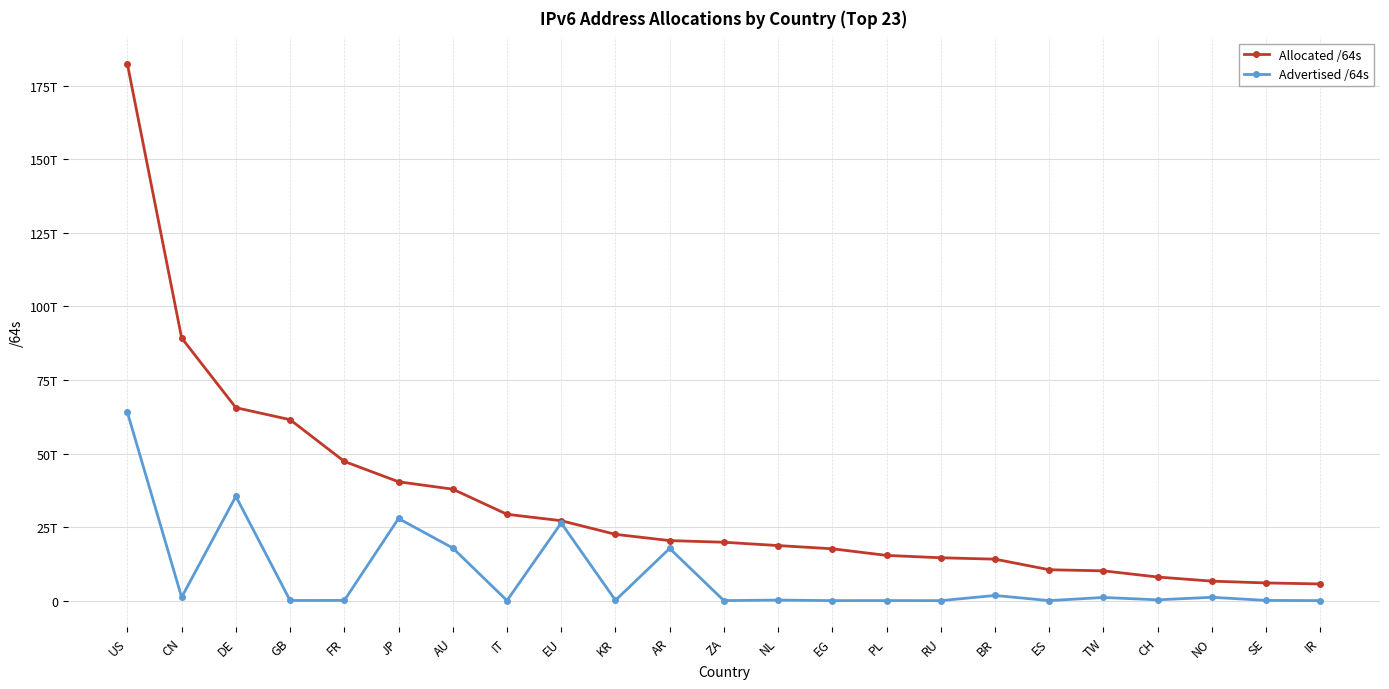

Reading left to right, extract all data points from this chart.

Allocated /64s: 182344826093568	89283781263360	65592763482112	61512531378176	47326250532864	40407599546369	37890259288064	29351807483904	27174258802688	22539988697089	20409851904000	19851345002496	18721780531200	17630840815616	15380287651840	14572837601280	14100999110656	10501196218368	10127533277184	8027301806080	6627156164608	6017268252672	5673652125696
Advertised /64s: 63971975823360	1148769665024	35454955356160	55834771456	79725395968	27923480051712	17892852826112	21474902016	26396869197824	115712851968	17750028058624	12952010752	188979150848	8590000128	22011772928	4295294976	1759257755648	12884901888	1083959345152	274877972480	1142461366272	77309411328	8589934592